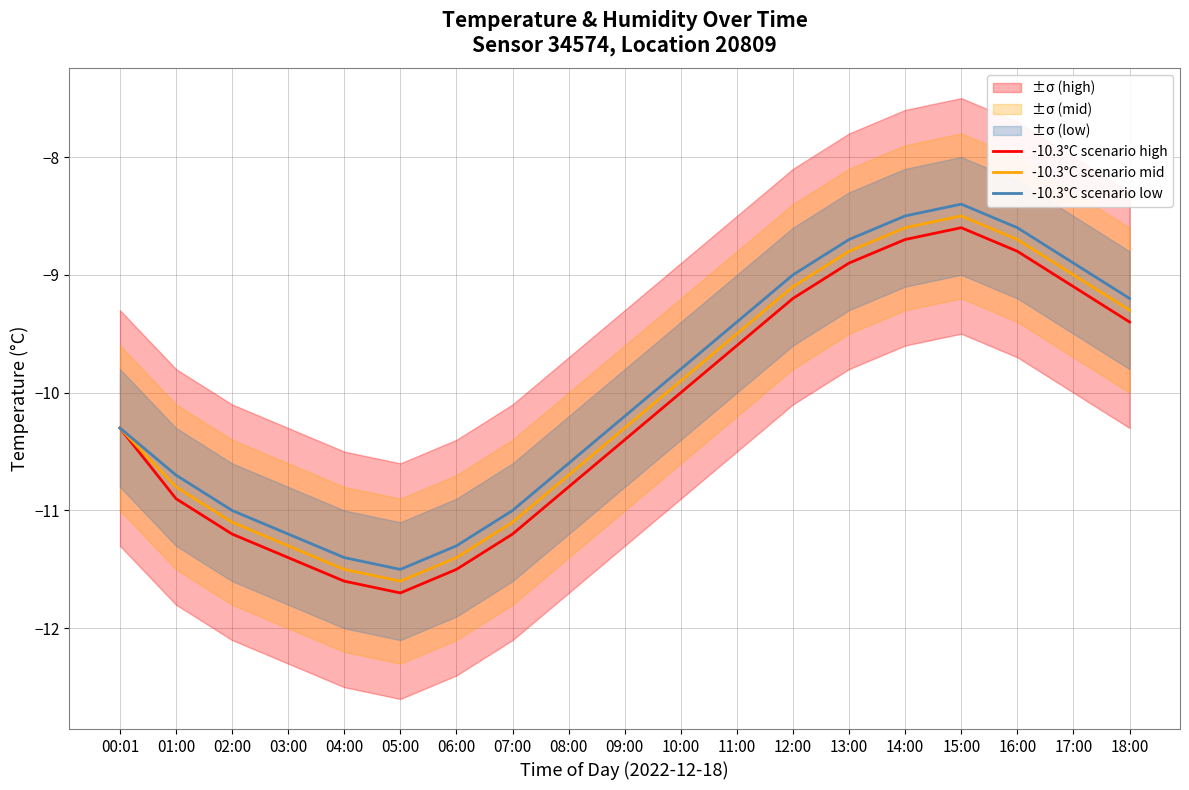

How many lines are shown in the chart?

3